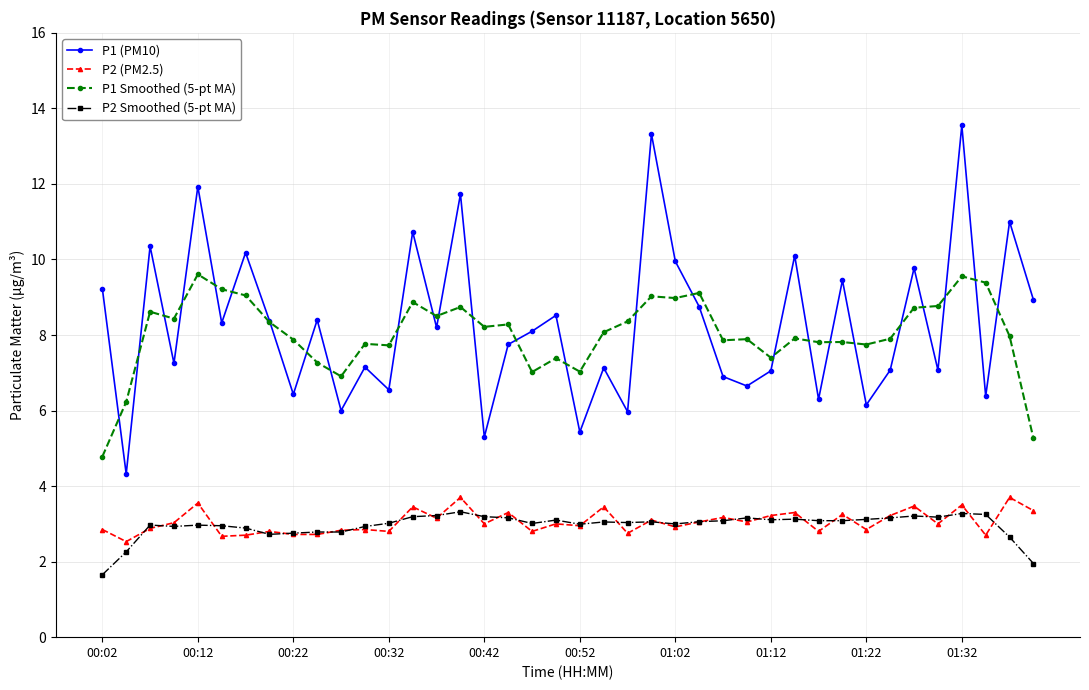

What is the value of the P1 Smoothed (5-pt MA) point at the 9th from the left?

7.9